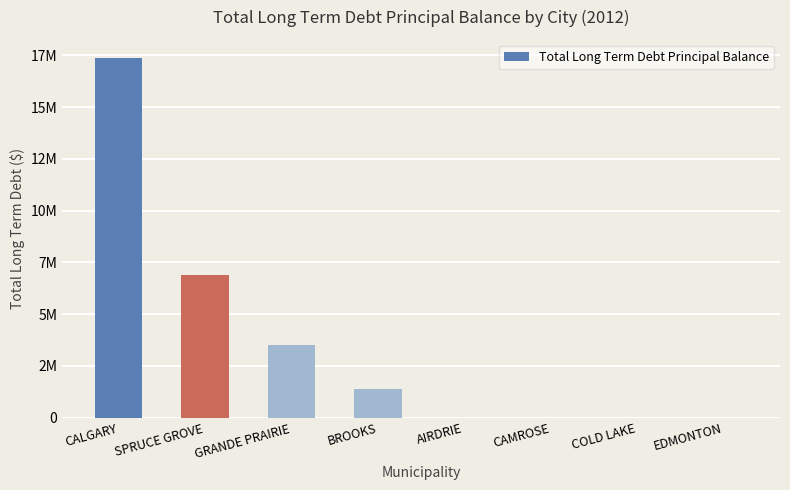

Reading right to left, list all the values displayed in this chart.

0	0	0	0	1370241	3508840	6908750	17375000